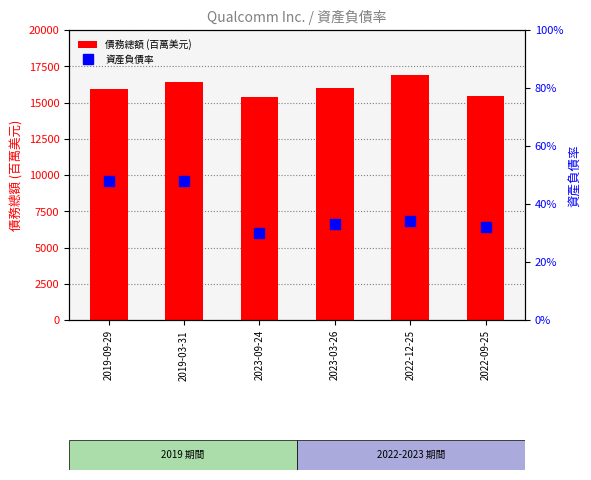

Rank the series at 2023-03-26 from lowest to highest value.

資產負債率, 債務總額 (百萬美元)